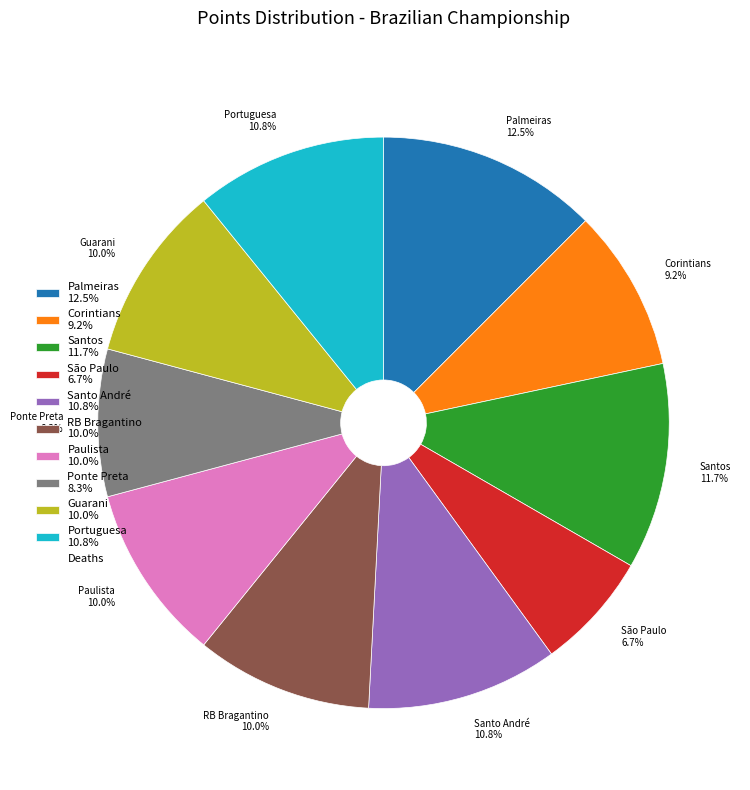

What percentage is NOT represented by Ponte Preta?

91.7%